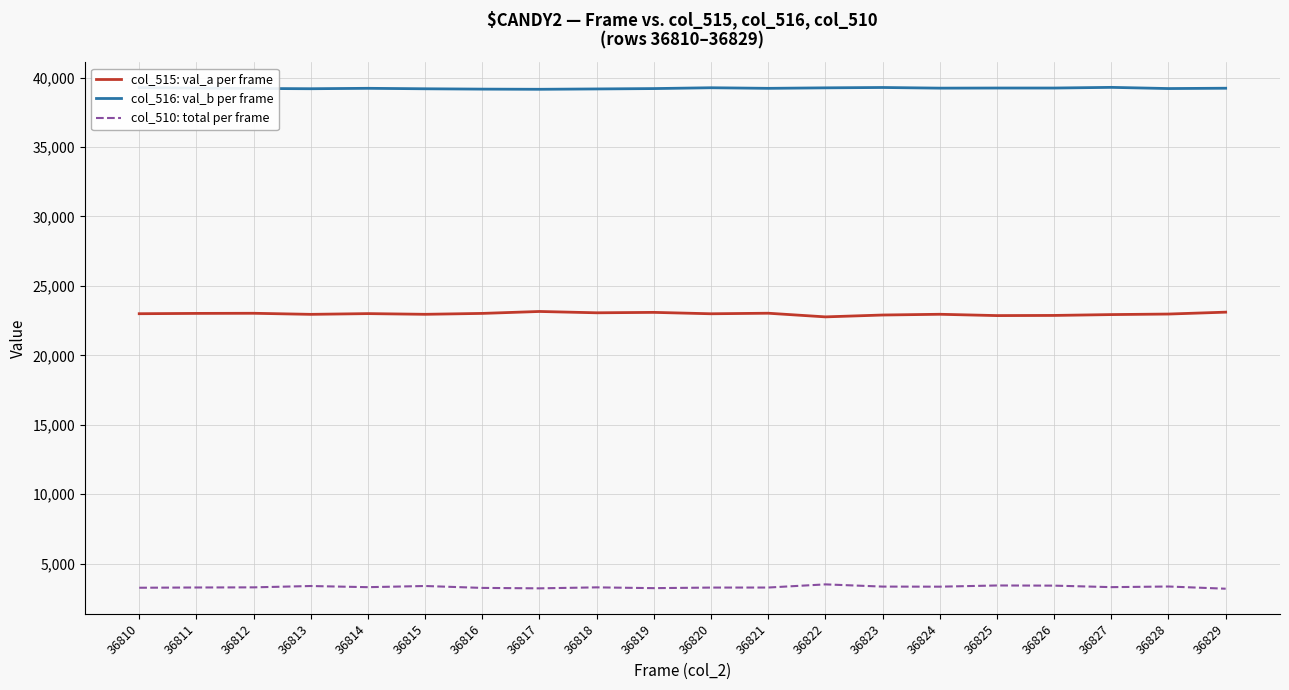

What is the lowest value of the col_510: total per frame series?

3199